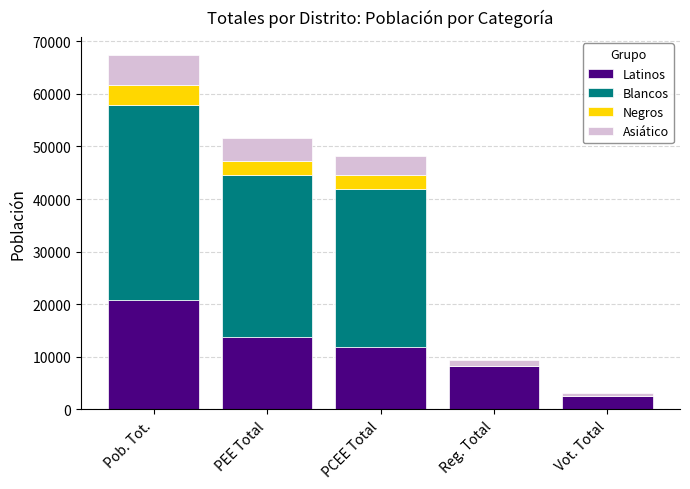

How many values in the Latinos series exceed 11940?

3